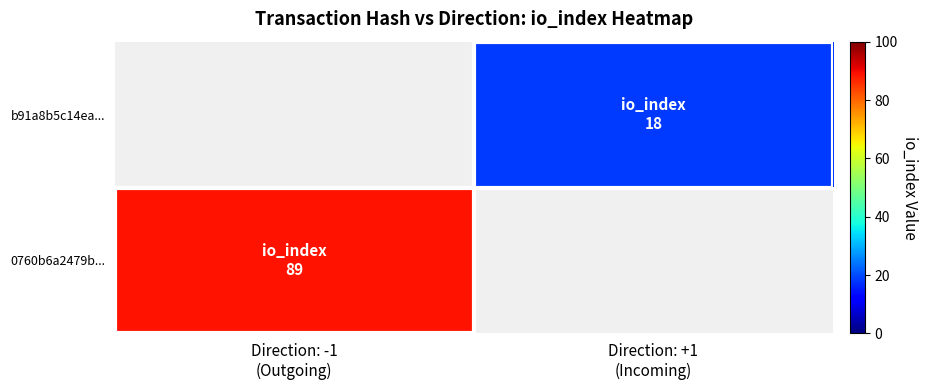

Rank the categories by 0760b6a2479b... value from highest to lowest.

Direction: -1 (Outgoing), Direction: +1 (Incoming)